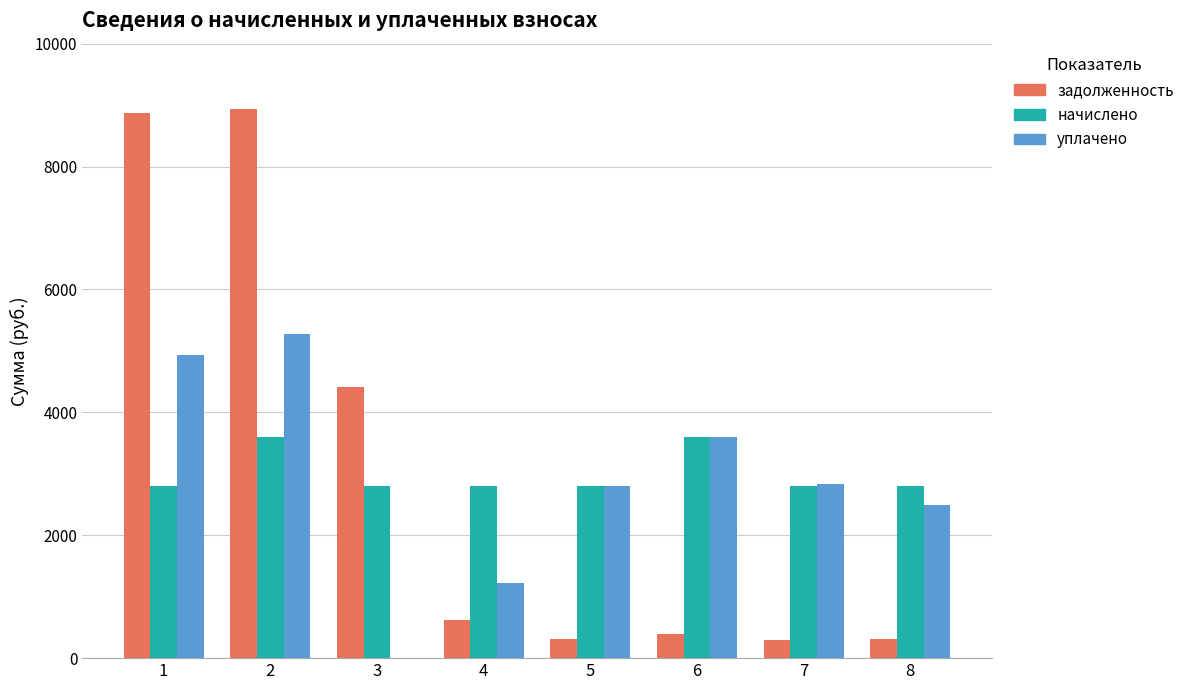

What is the sum of all уплачено values?

23167.8